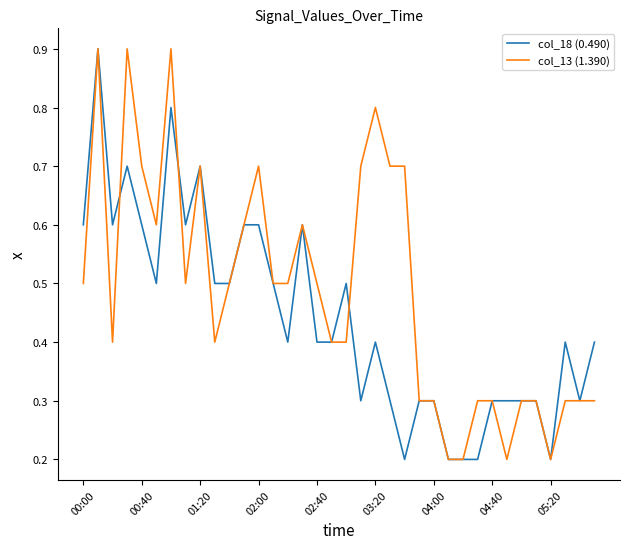

List the series in order of their overall mean, lowest first.

col_18 (0.490), col_13 (1.390)